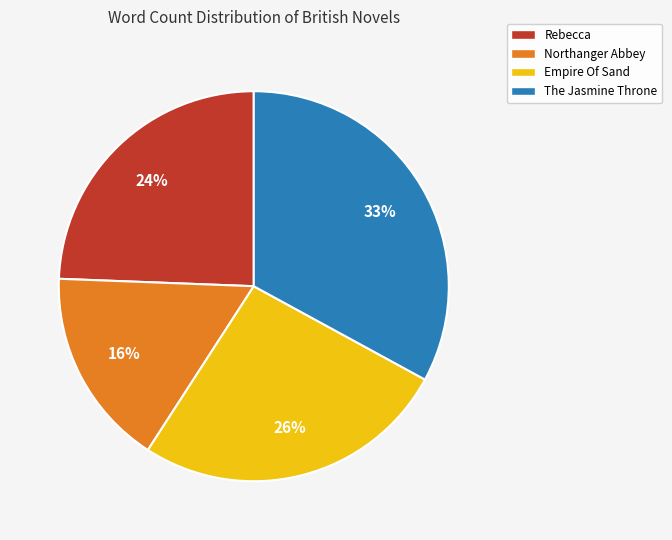

Is it true that Empire Of Sand is 16% of the pie?

False